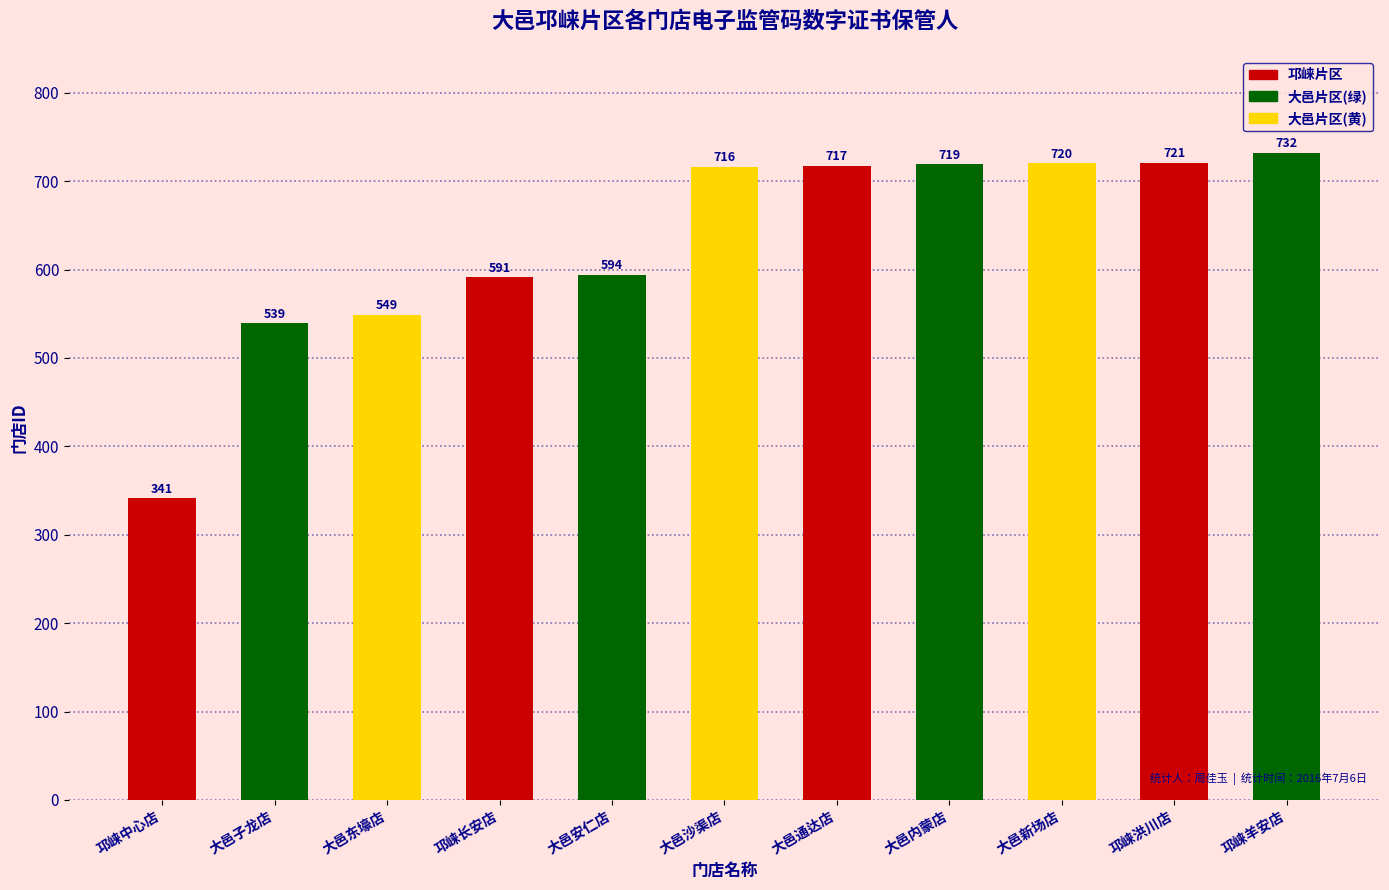

Is it true that the value at 大邑东壕店 is 549?

True